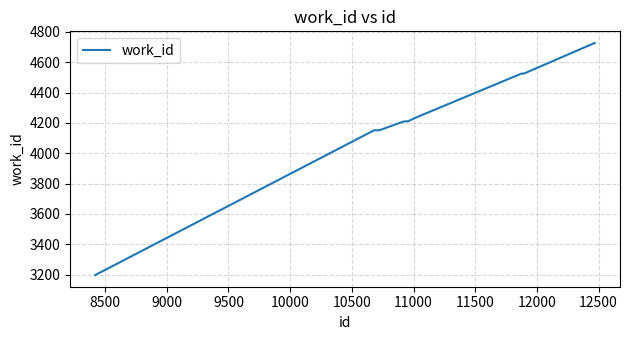

What is the minimum value shown in the chart?

3196